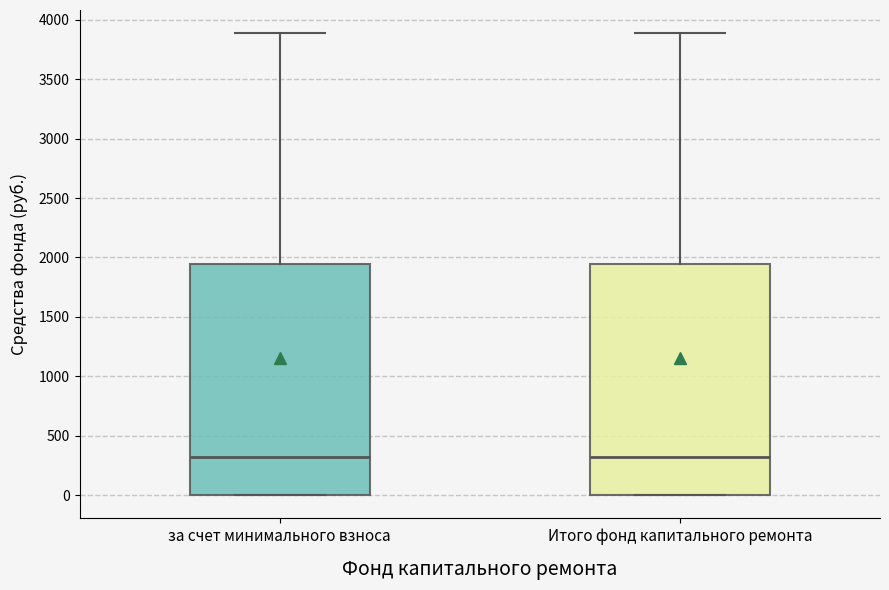

Where is the upper edge of the box for Итого фонд капитального ремонта on the y-axis? The values are not printed on the chart, so give them approximately, as read against the axis.

1950